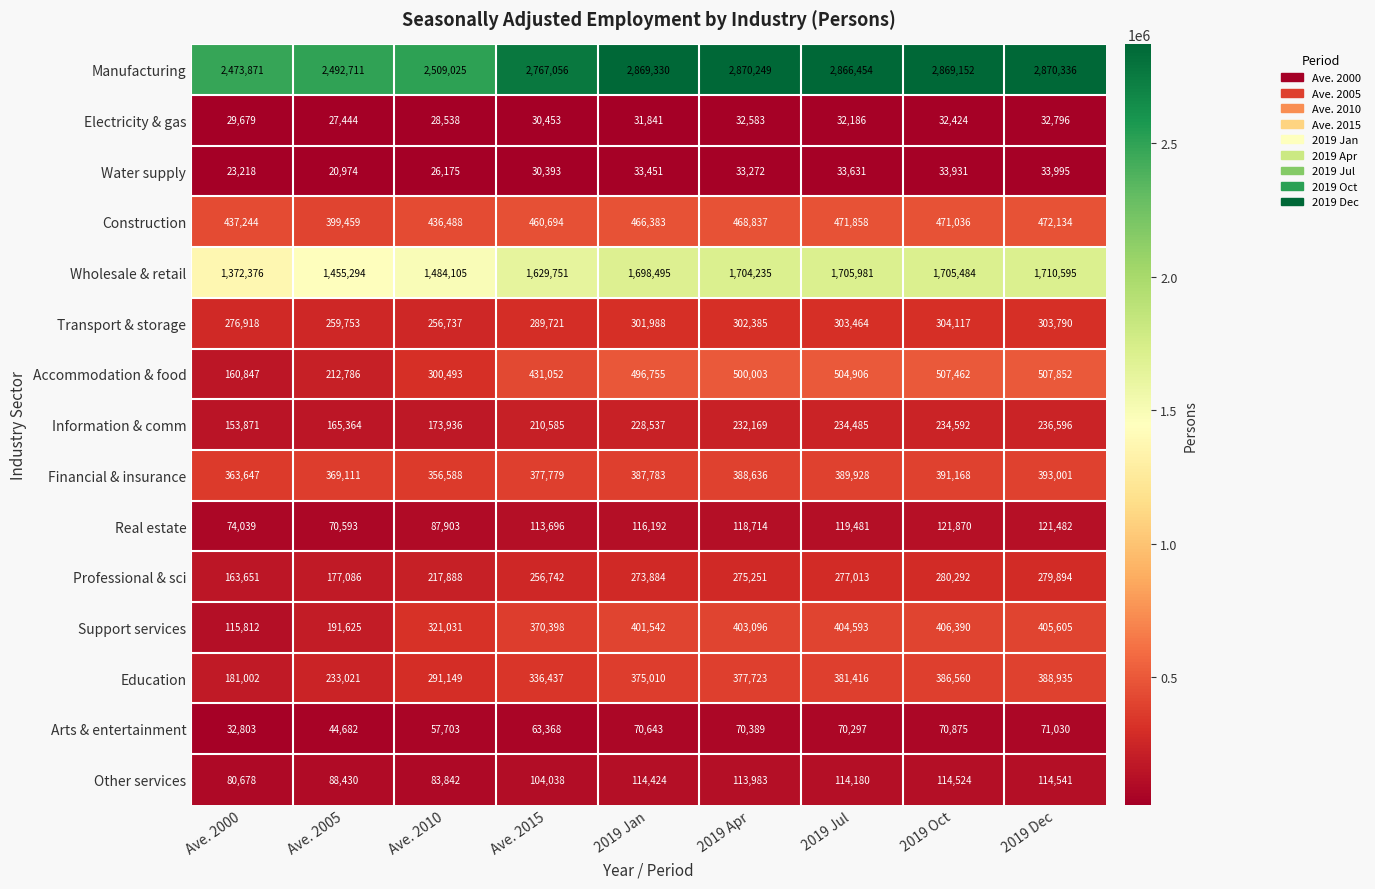

True or false: Wholesale & retail has a value of 1704235 at 2019 Apr.

True